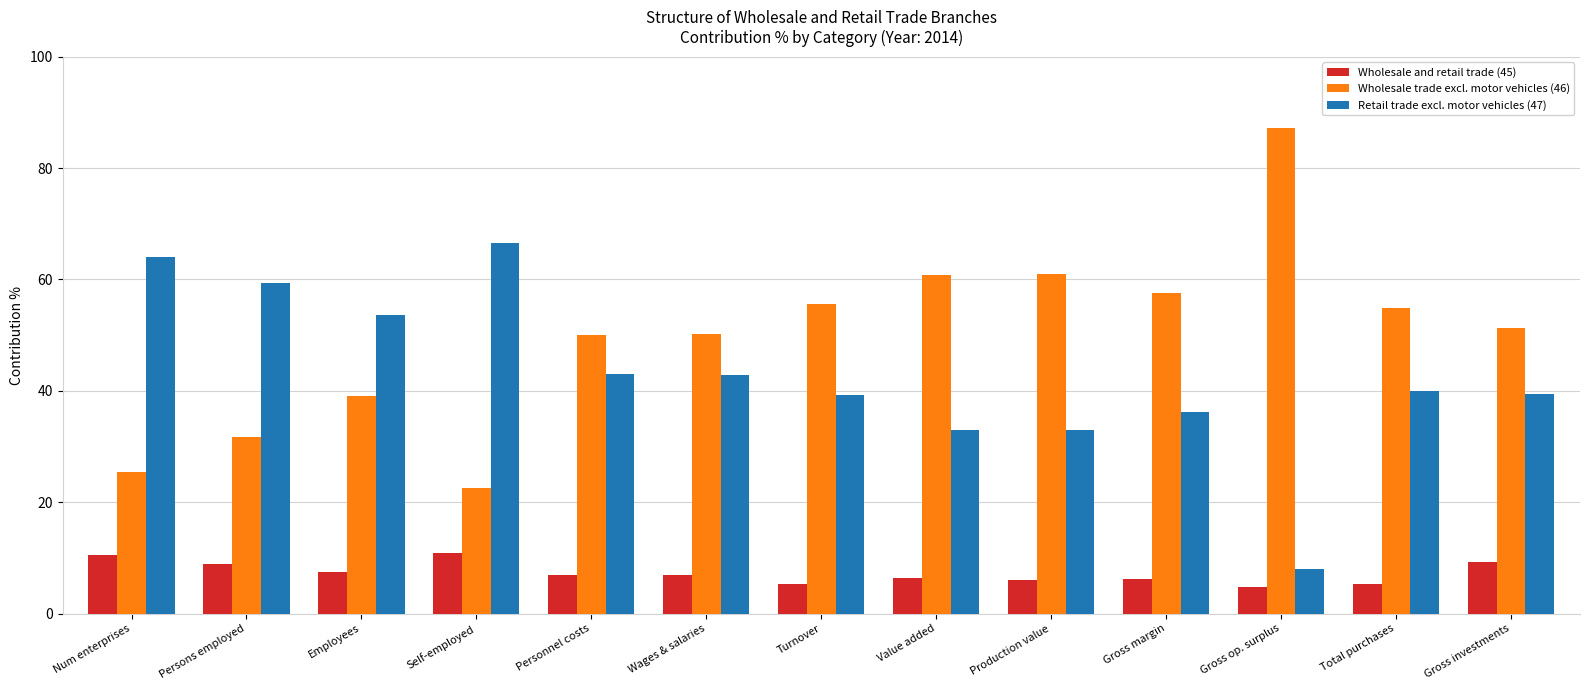

Which category has the highest value across all series?

Gross op. surplus